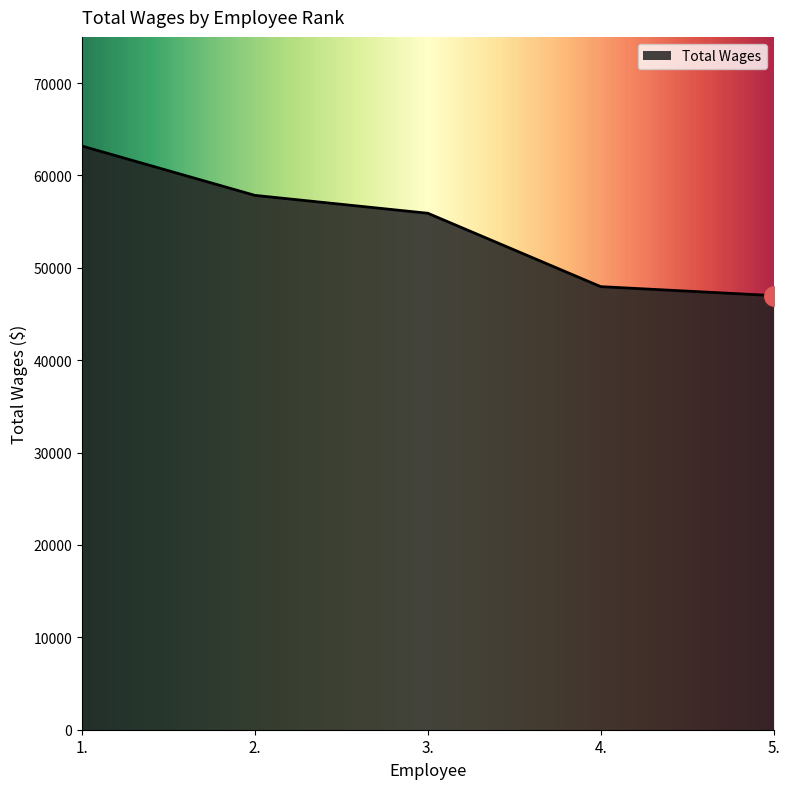

What is the average value?

54378